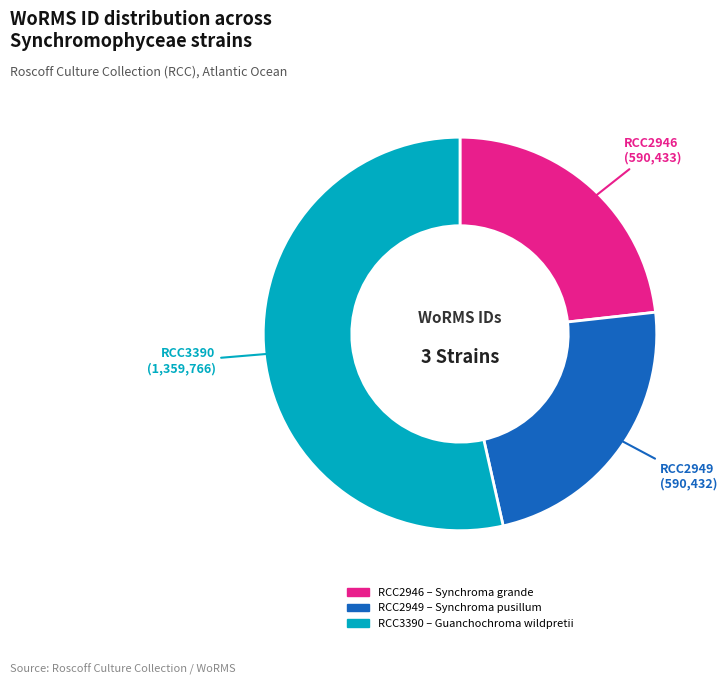

Do RCC2949 and RCC2946 together represent more than half of the pie?

No